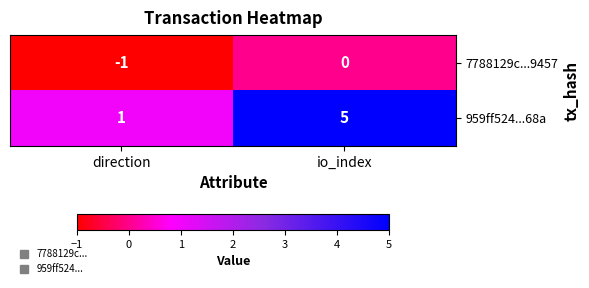

True or false: 7788129c...9457 has a value of -1 at io_index.

False